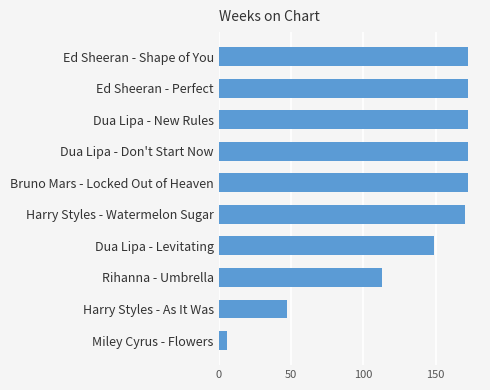

What position from the top is Bruno Mars - Locked Out of Heaven?

5